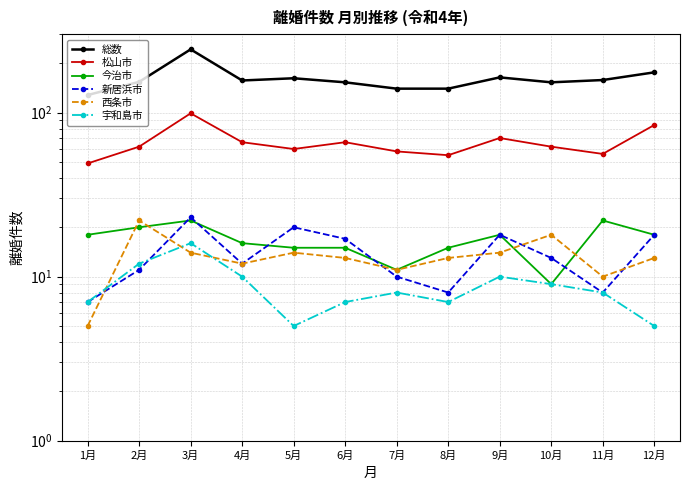

Reading left to right, extract all data points from this chart.

総数: 128	154	243	157	162	153	140	140	164	153	158	176
松山市: 49	62	99	66	60	66	58	55	70	62	56	84
今治市: 18	20	22	16	15	15	11	15	18	9	22	18
新居浜市: 7	11	23	12	20	17	10	8	18	13	8	18
西条市: 5	22	14	12	14	13	11	13	14	18	10	13
宇和島市: 7	12	16	10	5	7	8	7	10	9	8	5